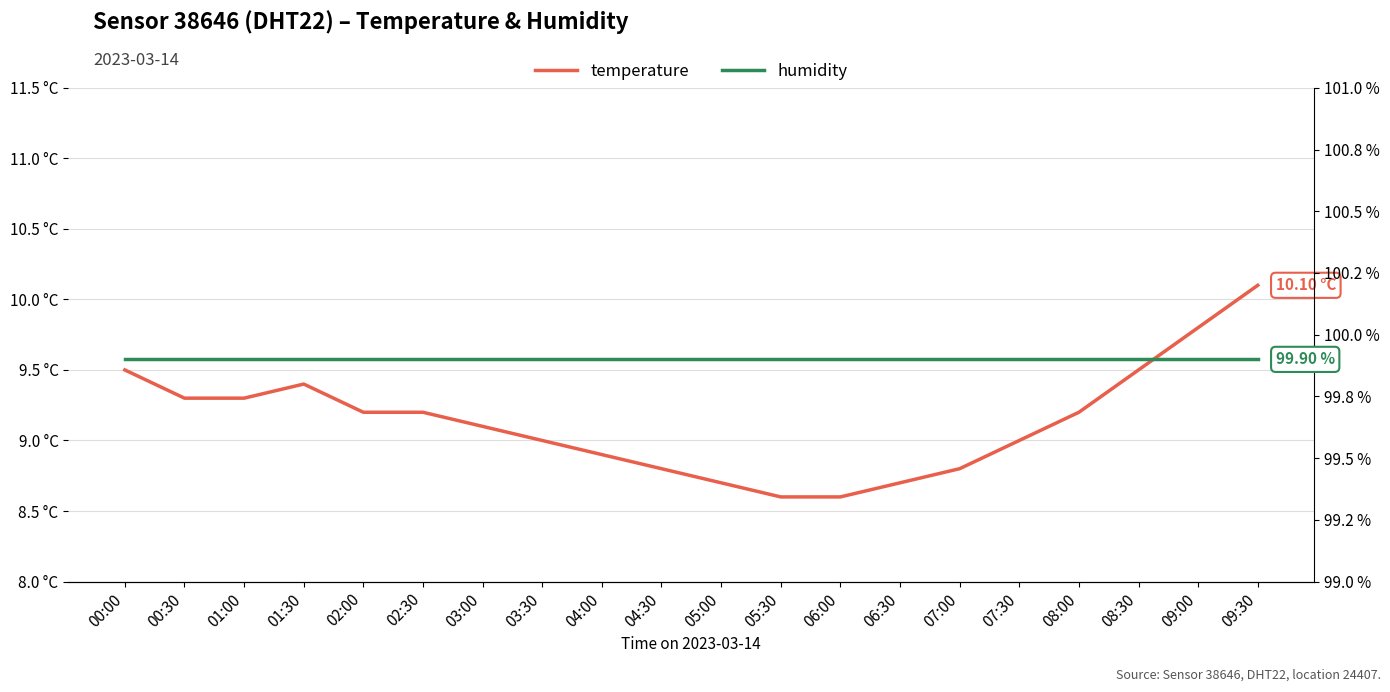

Rank the categories by humidity value from highest to lowest.

00:00, 00:30, 01:00, 01:30, 02:00, 02:30, 03:00, 03:30, 04:00, 04:30, 05:00, 05:30, 06:00, 06:30, 07:00, 07:30, 08:00, 08:30, 09:00, 09:30